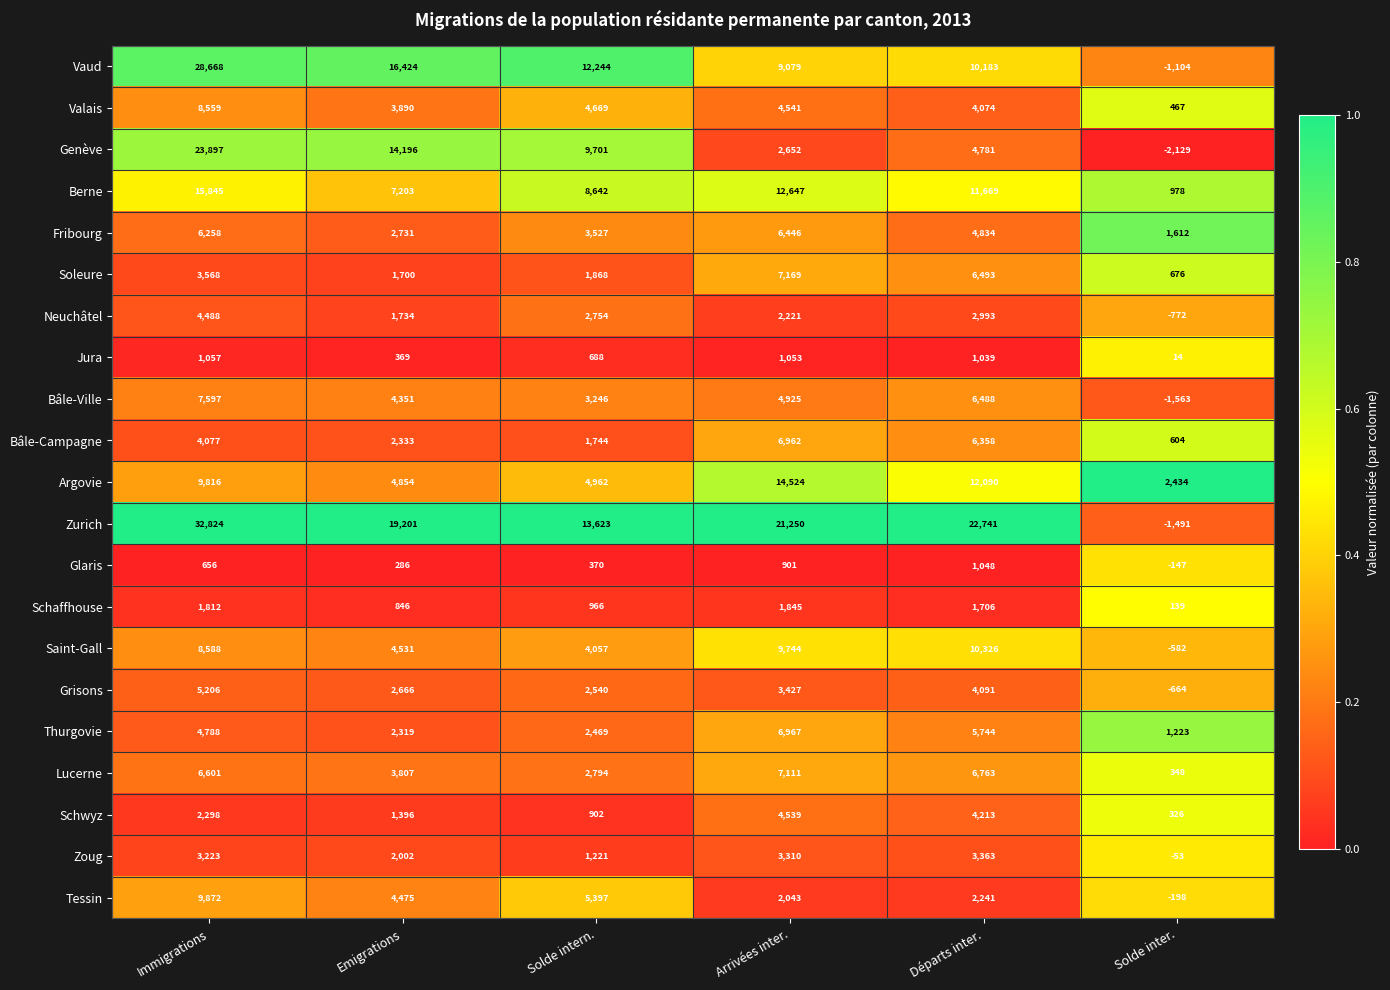

Between Solde intern. and Solde inter., which series saw the biggest shift?

Zurich